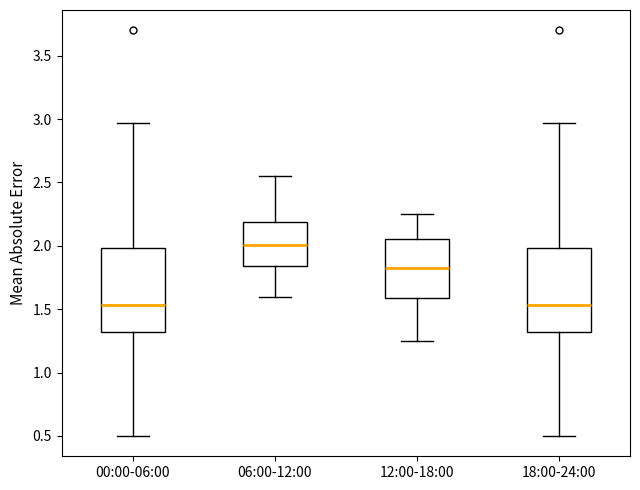

Reading left to right, transcribe this box plot: for each box, give where its median line is, the range the box spans, and where its two whiskers end, as read against the y-axis. The values are not printed on the chart, so give them approximately, as read against the axis.

00:00-06:00: median 1.55, box 1.30 to 2.00, whiskers 0.50 to 2.95
06:00-12:00: median 2.00, box 1.85 to 2.20, whiskers 1.60 to 2.55
12:00-18:00: median 1.85, box 1.60 to 2.05, whiskers 1.25 to 2.25
18:00-24:00: median 1.55, box 1.30 to 2.00, whiskers 0.50 to 2.95